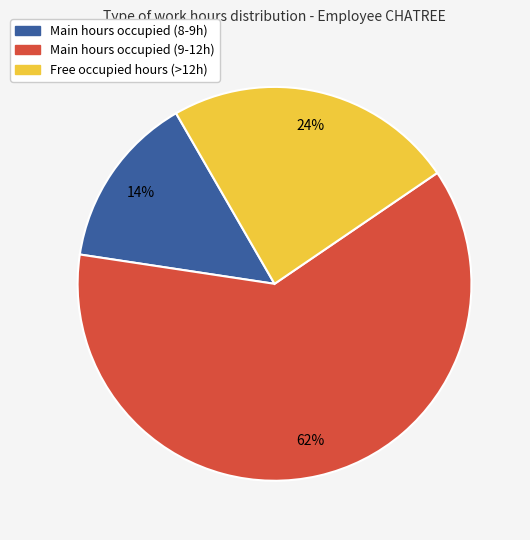

Does any single category account for the majority?

Yes